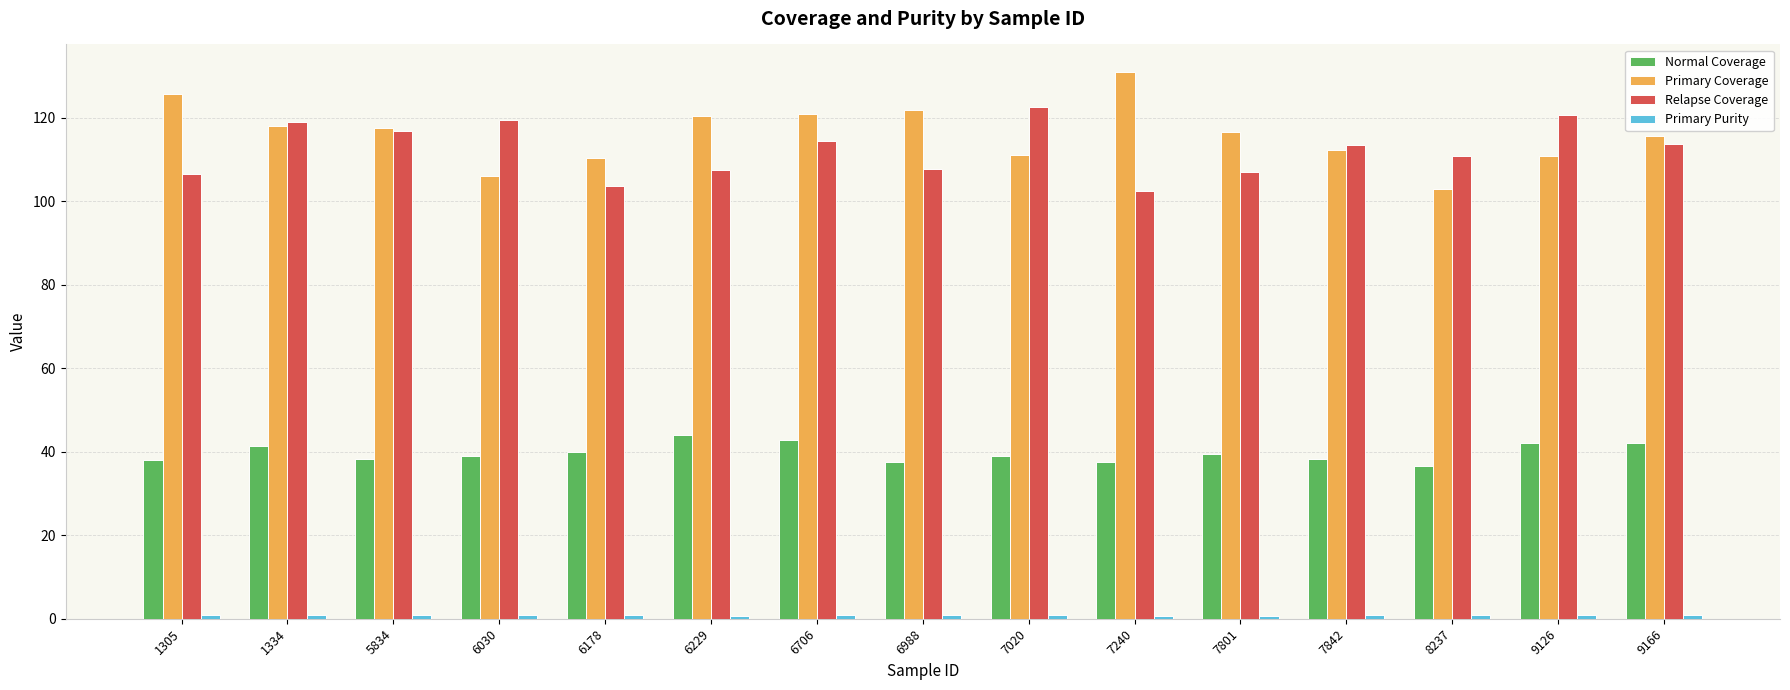

The Primary Coverage series shows 115.5 at 9166. True or false?

True